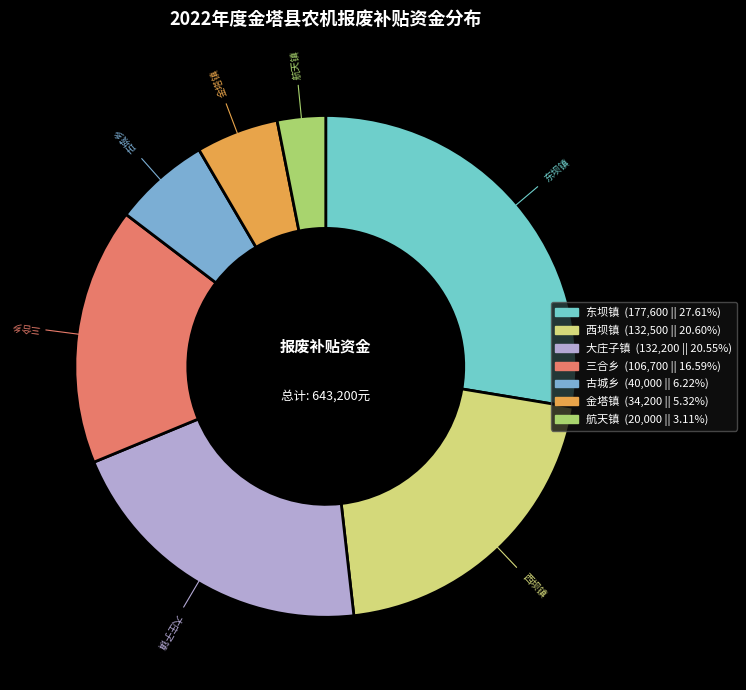

Count the number of slices in the pie.

7